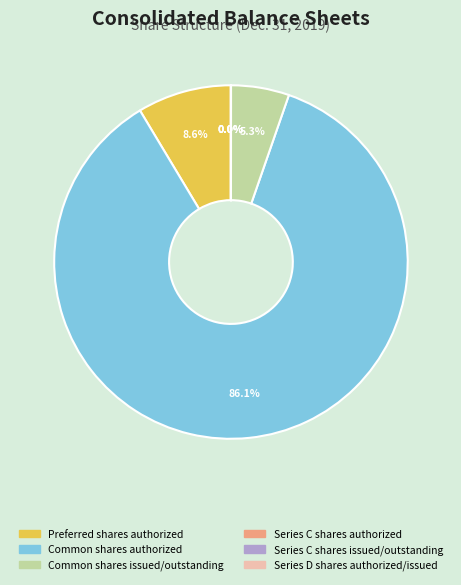

To the nearest percent, what is the difference between the largest and smallest slice percentages?

86%